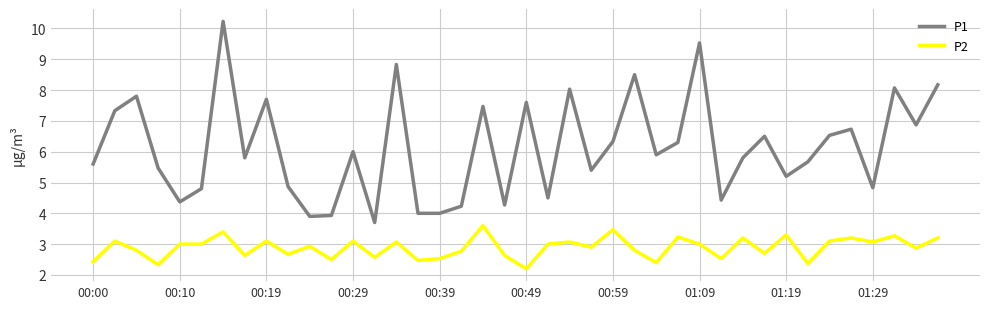

What is the difference between the maximum and minimum values in the P1 series?

6.5